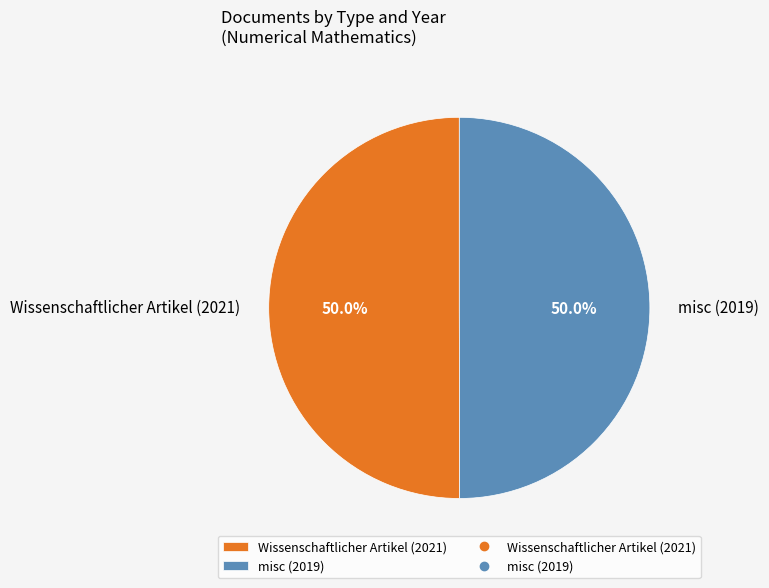

To the nearest percent, what portion does misc (2019) represent?

50%